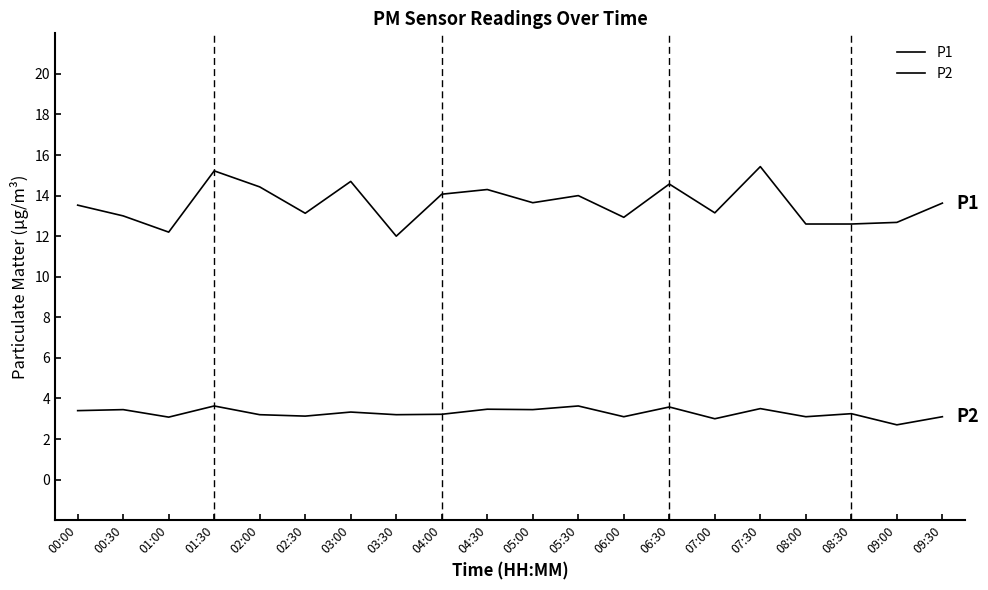

Does the chart display data point markers on the line(s)?

No